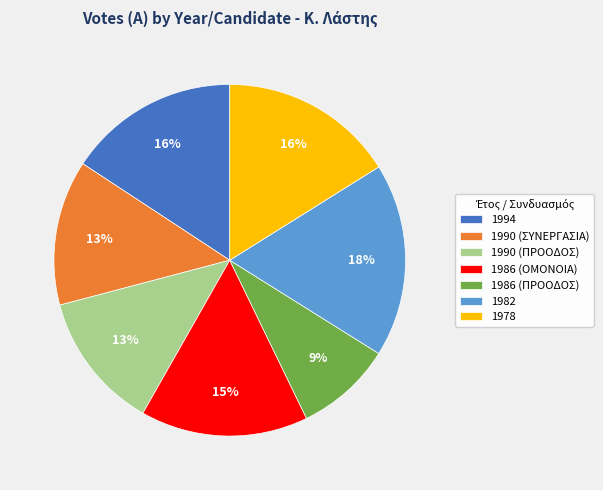

Is the sum of 1994 and 1982 greater than half?

No